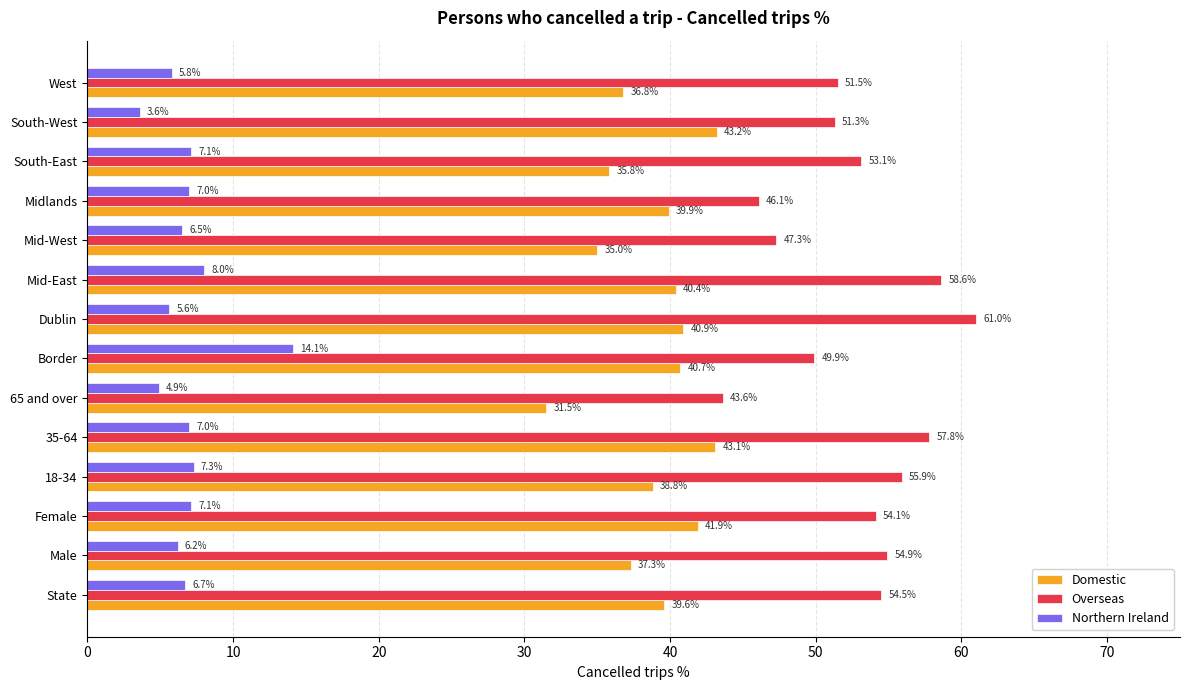

Which series has the largest total across all categories?

Overseas